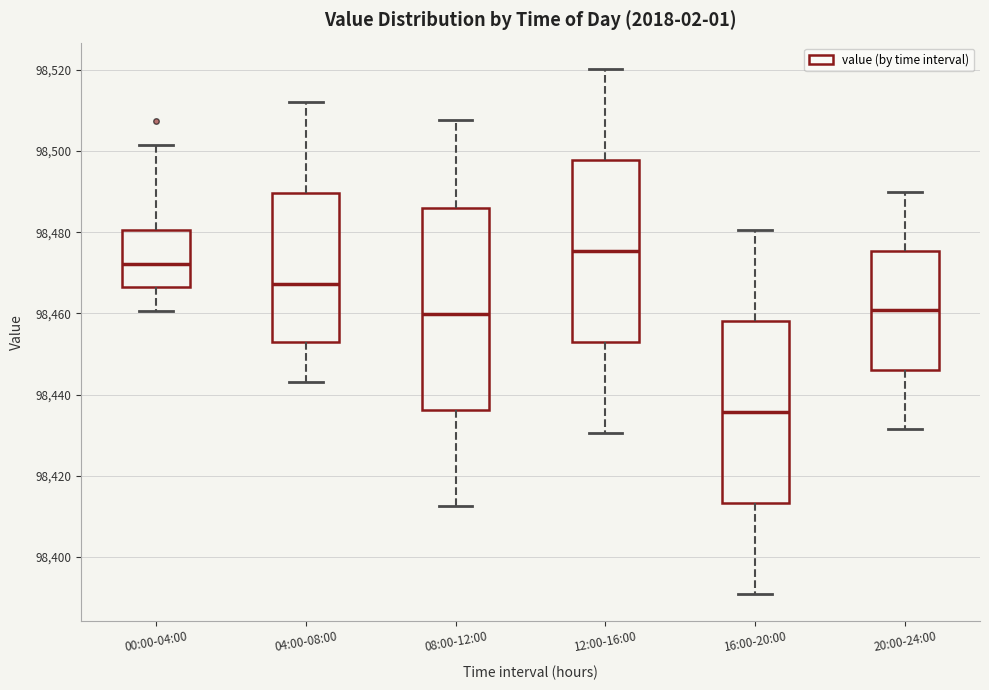

Reading left to right, transcribe this box plot: for each box, give where its median line is, the range the box spans, and where its two whiskers end, as read against the y-axis. The values are not printed on the chart, so give them approximately, as read against the axis.

00:00-04:00: median 98472, box 98466 to 98480, whiskers 98460 to 98502
04:00-08:00: median 98468, box 98454 to 98490, whiskers 98444 to 98512
08:00-12:00: median 98460, box 98436 to 98486, whiskers 98412 to 98508
12:00-16:00: median 98476, box 98452 to 98498, whiskers 98430 to 98520
16:00-20:00: median 98436, box 98414 to 98458, whiskers 98390 to 98480
20:00-24:00: median 98460, box 98446 to 98476, whiskers 98432 to 98490